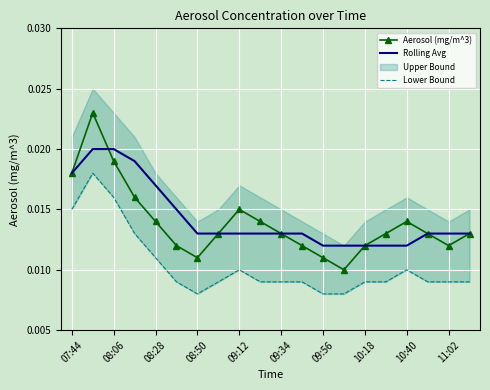

In Aerosol (mg/m^3), how many points are higher than both neighbors (excluding endpoints)?

3